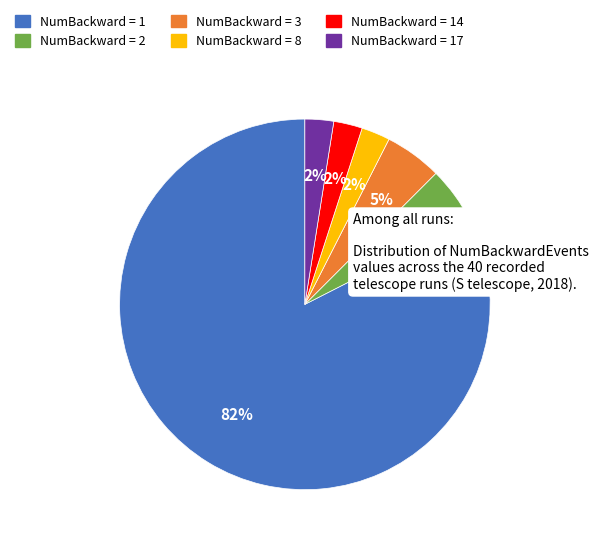

Is there a majority slice in this chart?

Yes